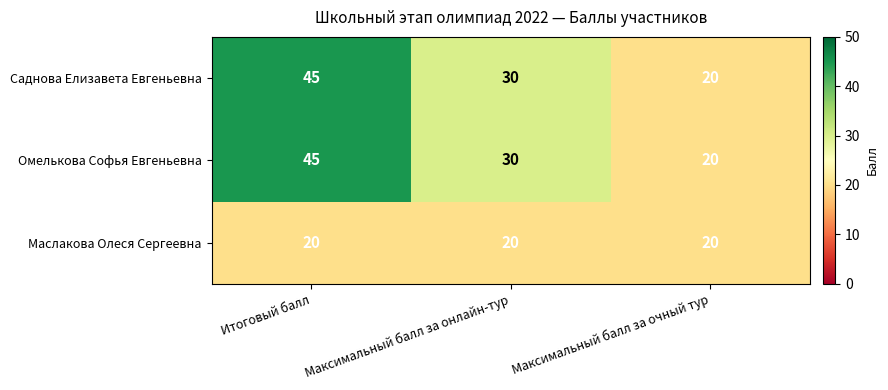

Reading left to right, list all the values displayed in this chart.

Саднова Елизавета Евгеньевна: 45	30	20
Омелькова Софья Евгеньевна: 45	30	20
Маслакова Олеся Сергеевна: 20	20	20